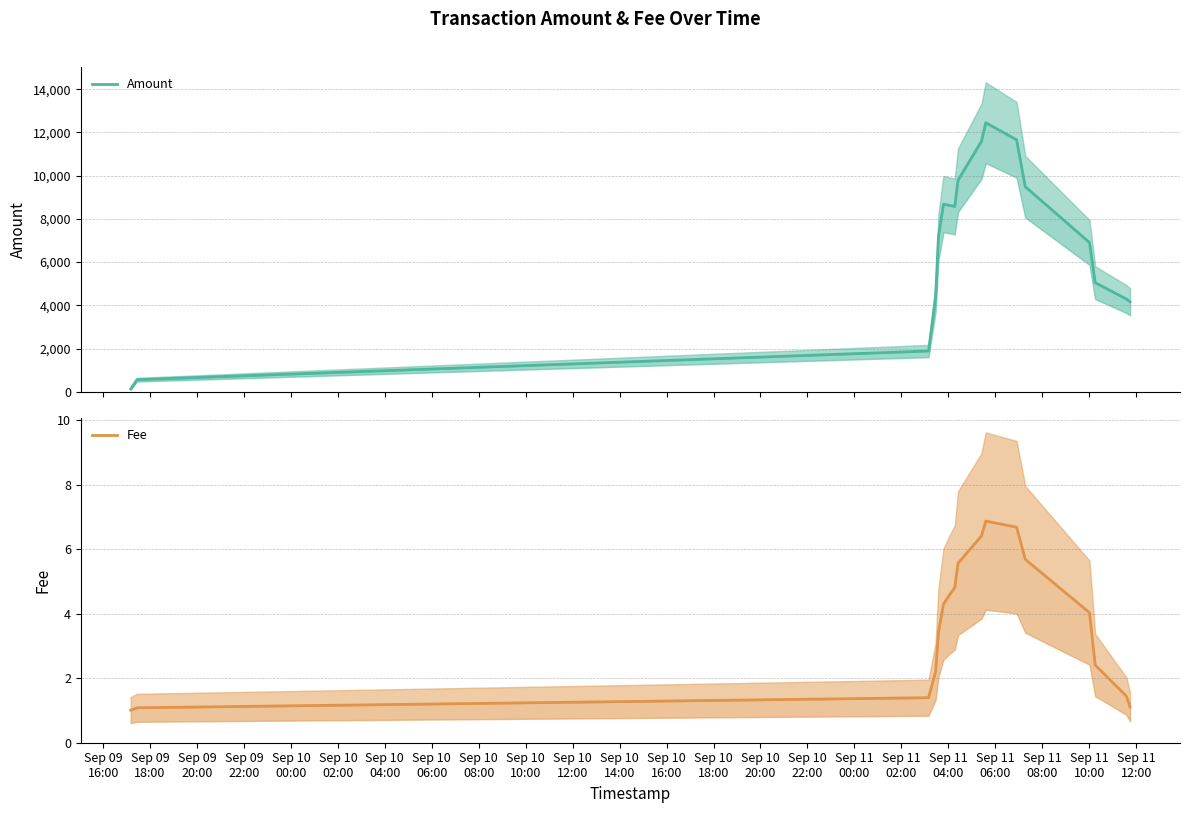

True or false: Amount and Fee cross at least once.

False